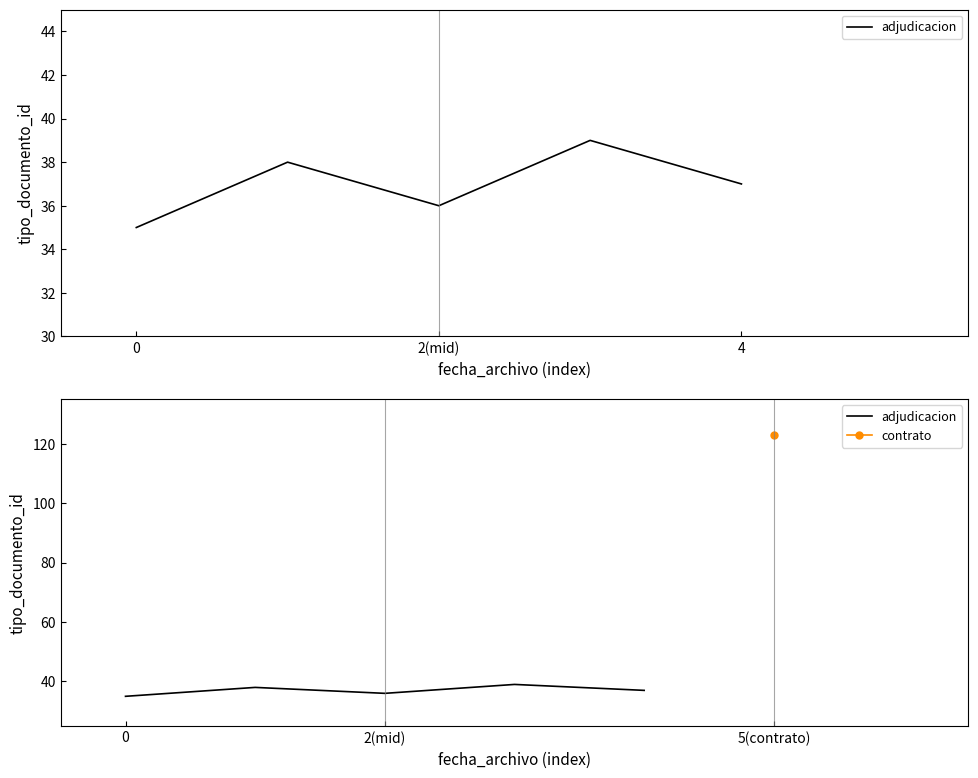

The chart shows a value of 68 at 3. True or false?

False